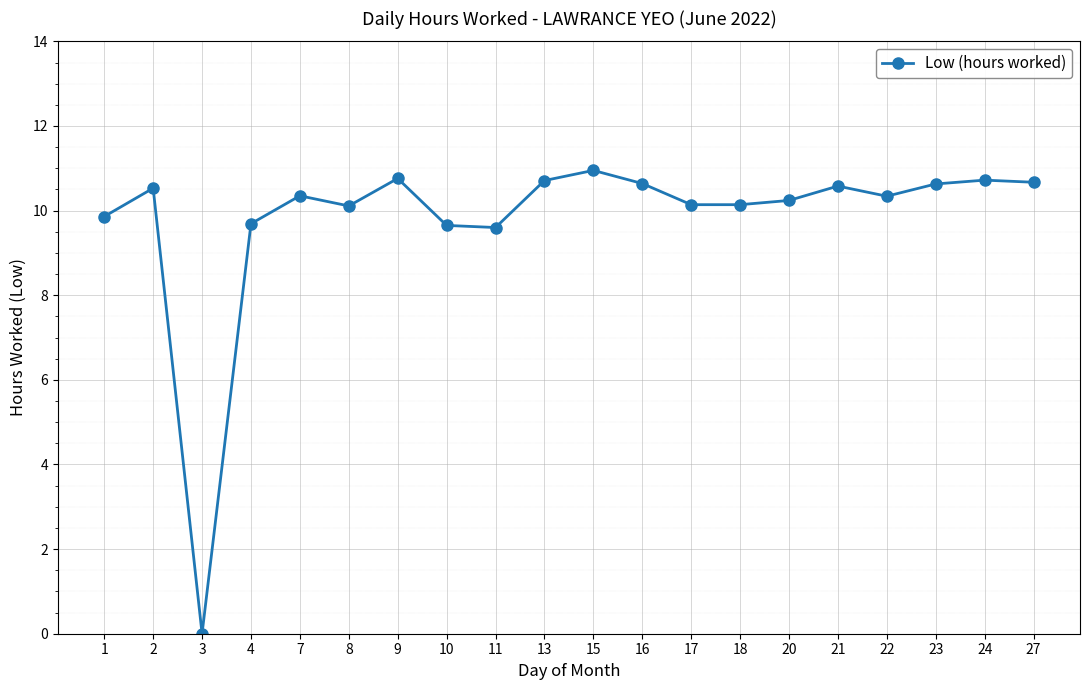

Approximately how many times larger is the value at 20 compared to 8?

1.0